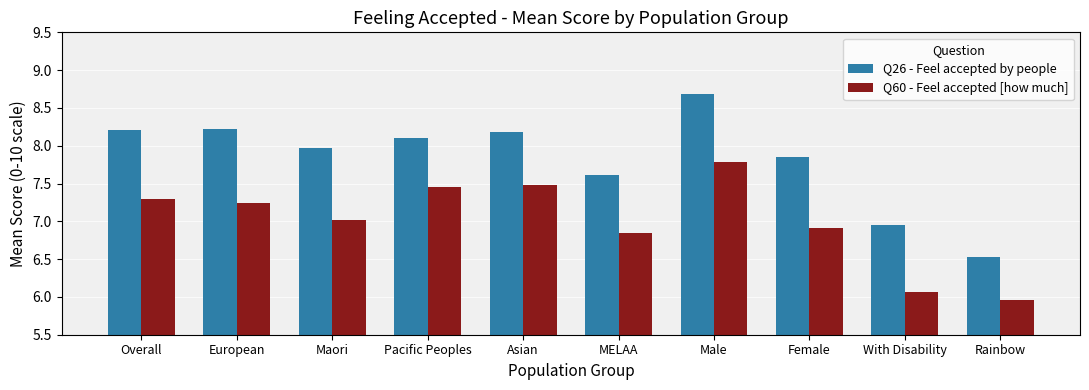

What is the label of the 6th bar from the left?

MELAA